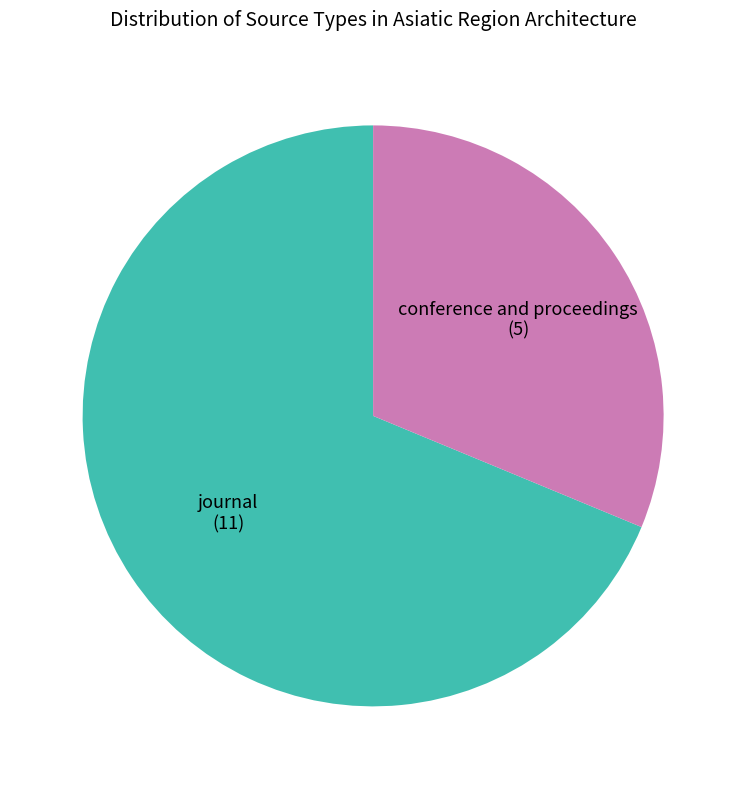

Does any single category account for the majority?

Yes